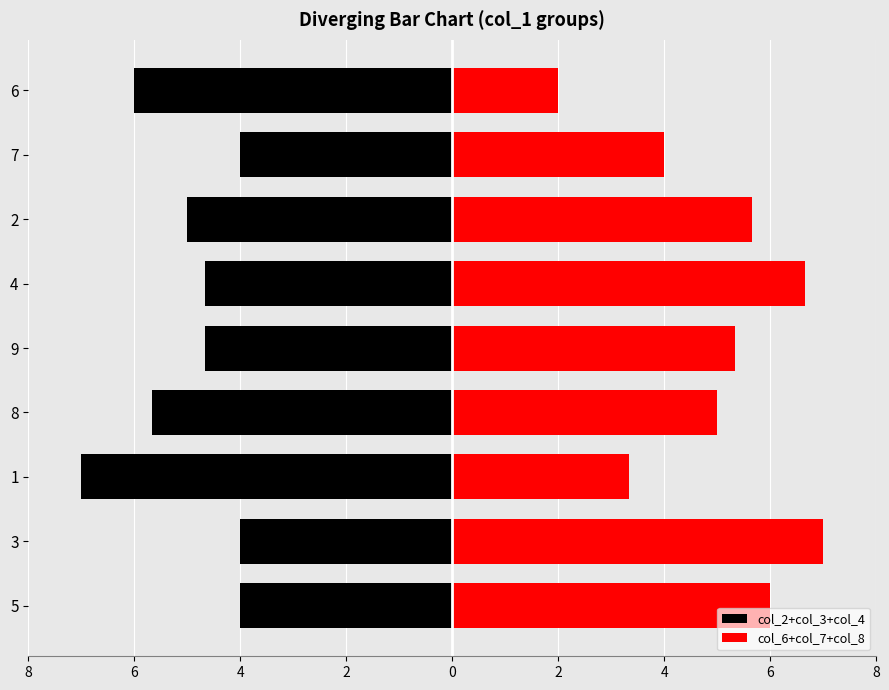

What is the difference between the maximum and second lowest values in the col_2+col_3+col_4 series?

2.0